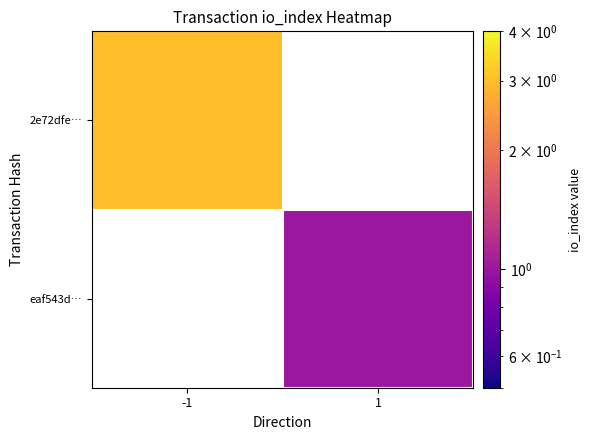

What value does the 2e72dfe… series have at -1?

3.0